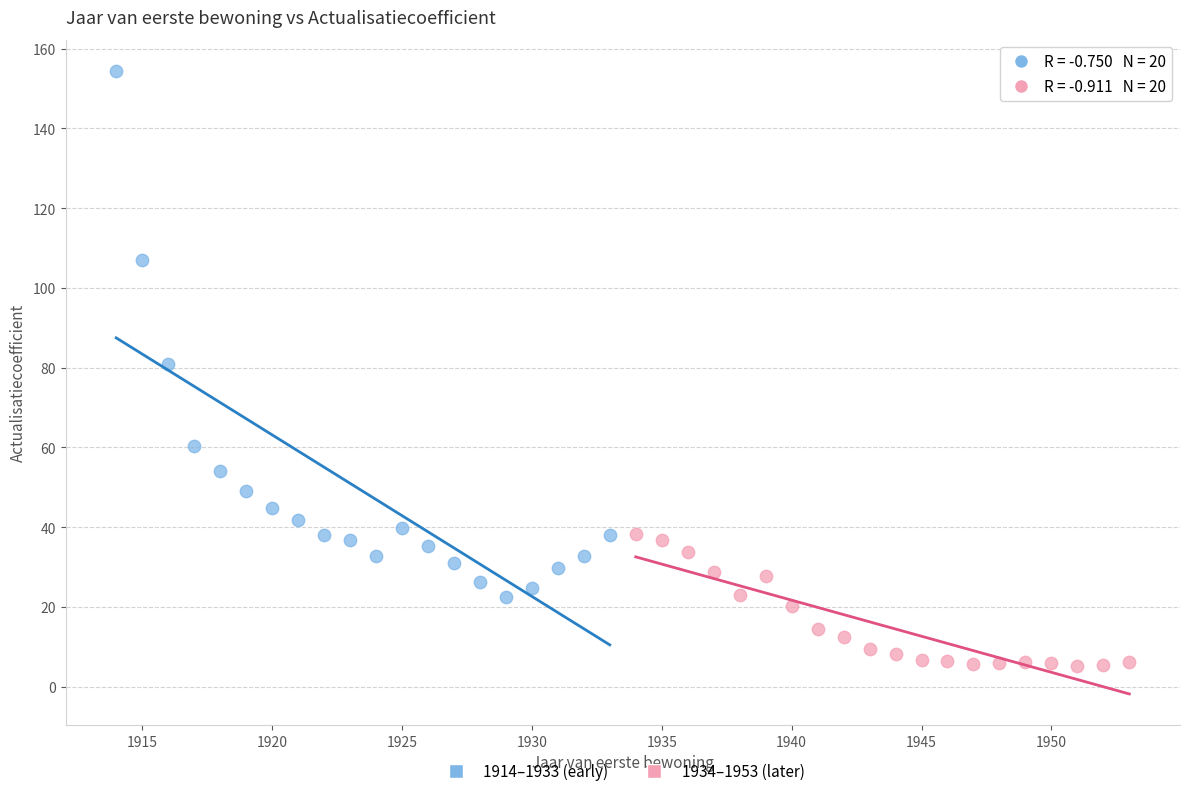

Which series reaches the minimum Y coordinate?

1934–1953 (later)